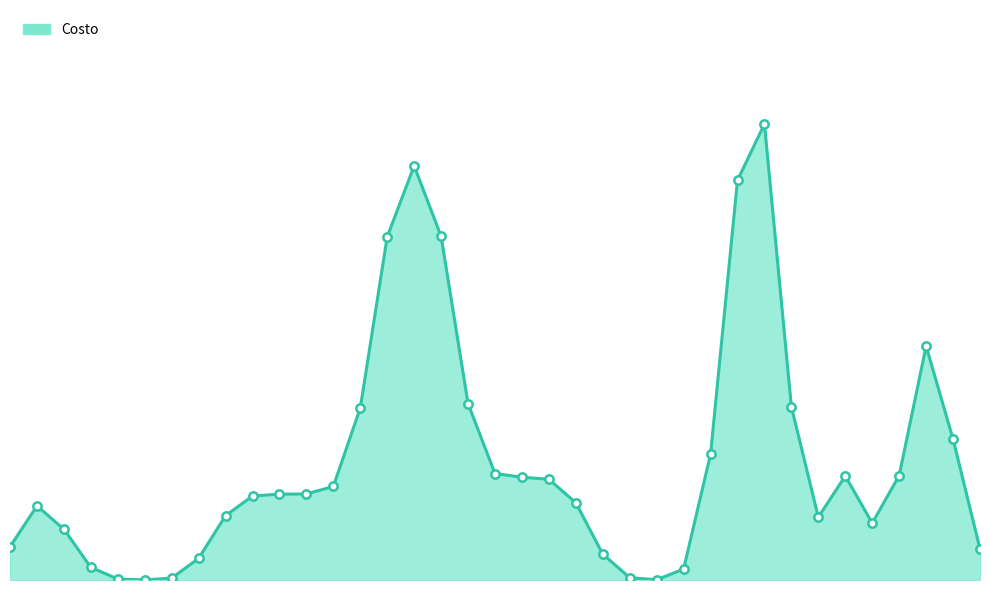

Does the chart display data point markers on the line(s)?

No